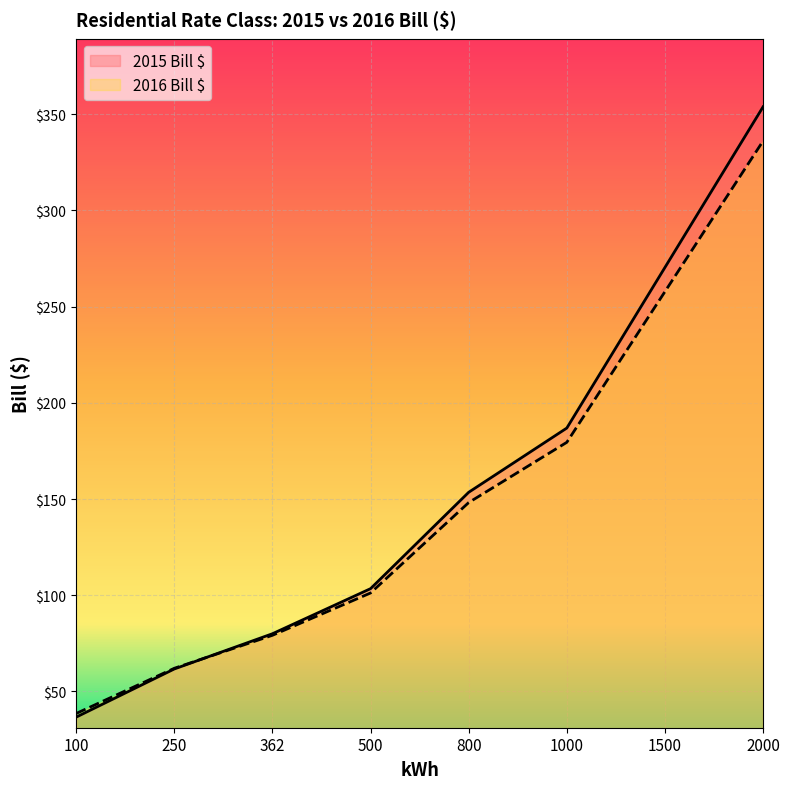

Read the 2016 Bill $ value at 1000.

179.5